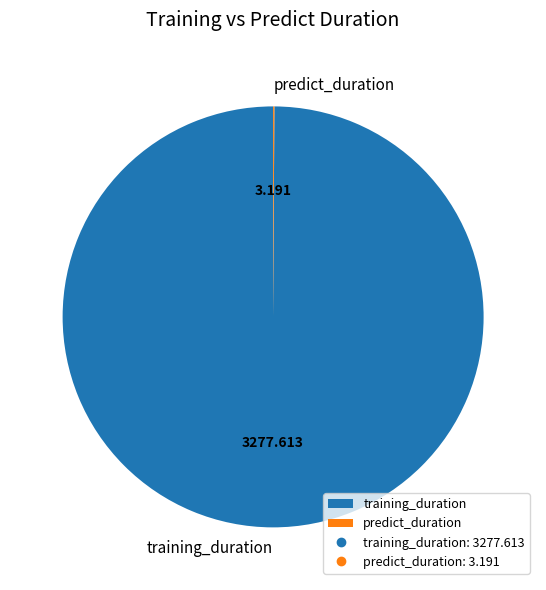

Is training_duration the majority of the pie?

Yes